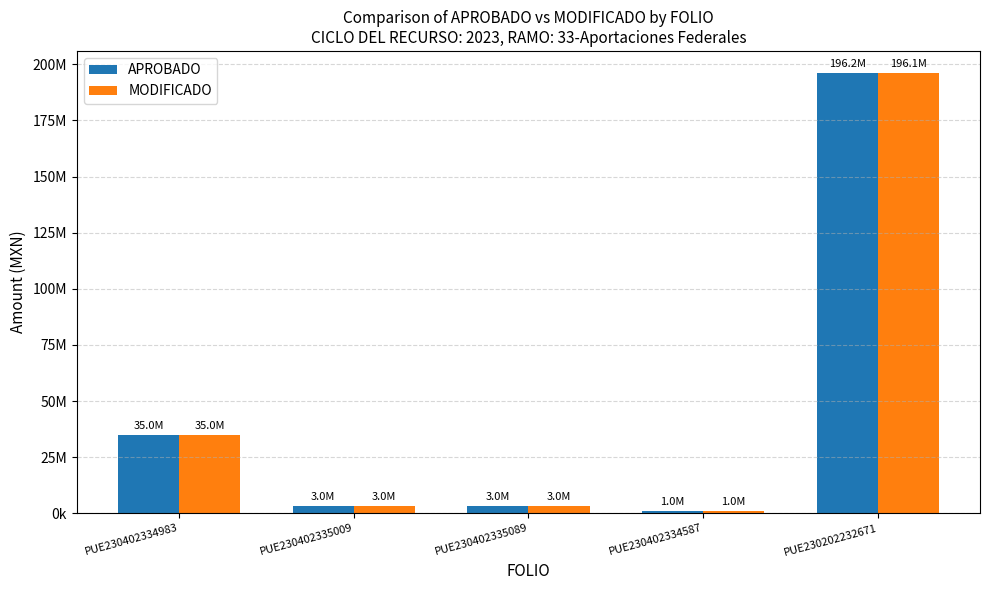

Which series has the widest spread of values?

APROBADO